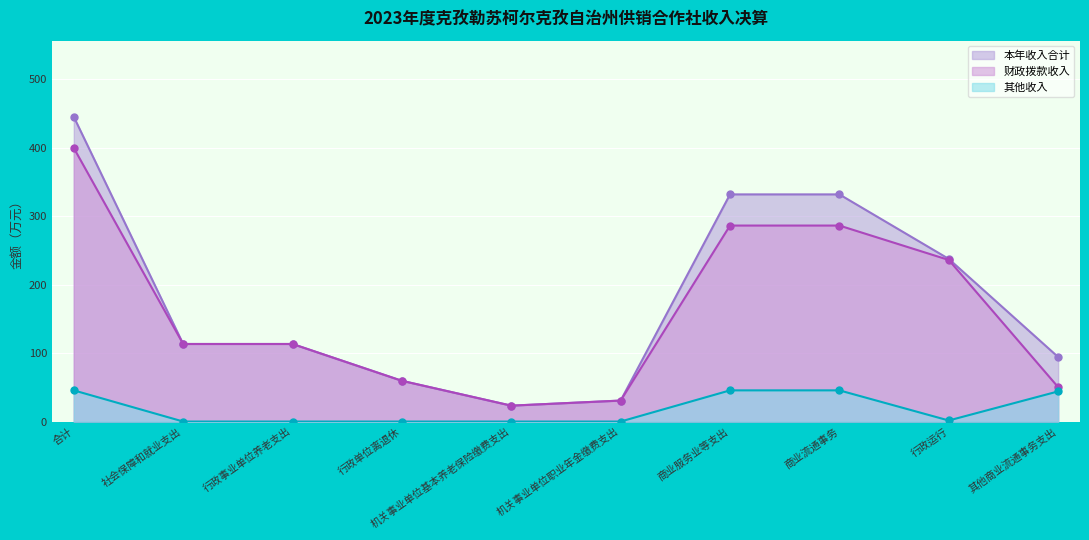

Where is the first local minimum for 财政拨款收入?

机关事业单位基本养老保险缴费支出